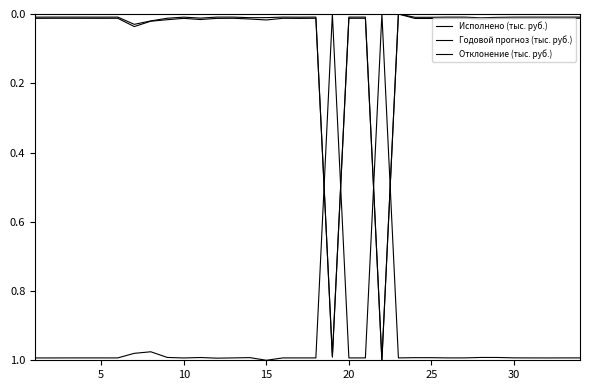

Reading left to right, extract all data points from this chart.

Исполнено (тыс. руб.): 0.0	0.0	0.0	0.0	0.0	0.0	0.0	0.0	0.0	0.0	0.0	0.0	0.0	0.0	0.0	0.0	0.0	0.0	1.0	0.0	0.0	1.0	0.0	0.0	0.0	0.0	0.0	0.0	0.0	0.0	0.0	0.0	0.0	0.0
Годовой прогноз (тыс. руб.): 0.0	0.0	0.0	0.0	0.0	0.0	0.0	0.0	0.0	0.0	0.0	0.0	0.0	0.0	0.0	0.0	0.0	0.0	1.0	0.0	0.0	1.0	0.0	0.0	0.0	0.0	0.0	0.0	0.0	0.0	0.0	0.0	0.0	0.0
Отклонение (тыс. руб.): 1.0	1.0	1.0	1.0	1.0	1.0	1.0	1.0	1.0	1.0	1.0	1.0	1.0	1.0	1.0	1.0	1.0	1.0	0.0	1.0	1.0	0.0	1.0	1.0	1.0	1.0	1.0	1.0	1.0	1.0	1.0	1.0	1.0	1.0